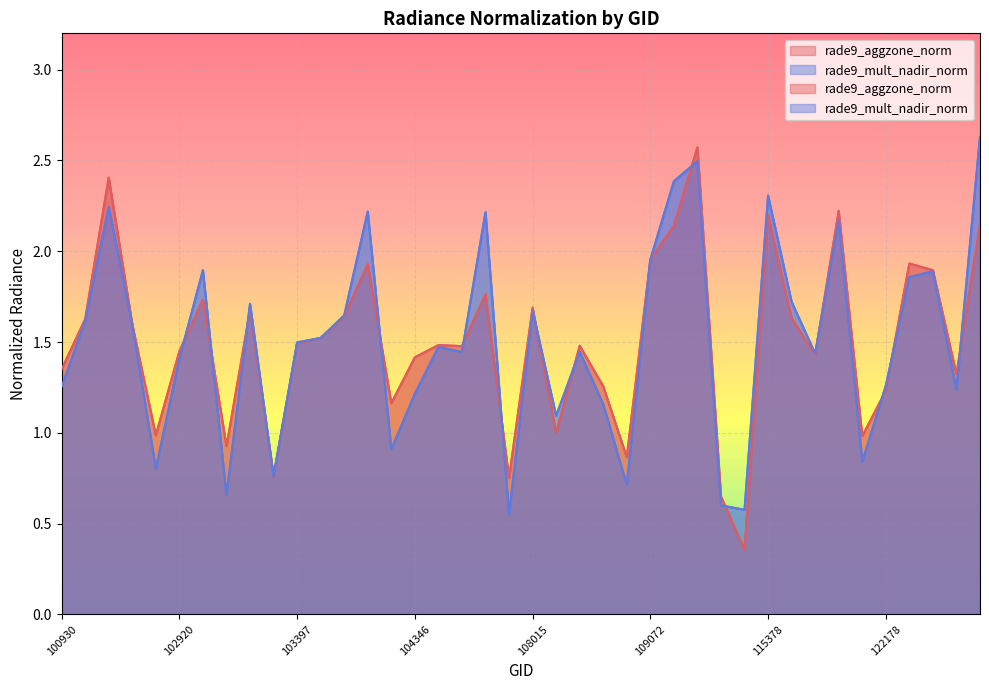

What is the difference between the highest and lowest values at 103032?

0.2